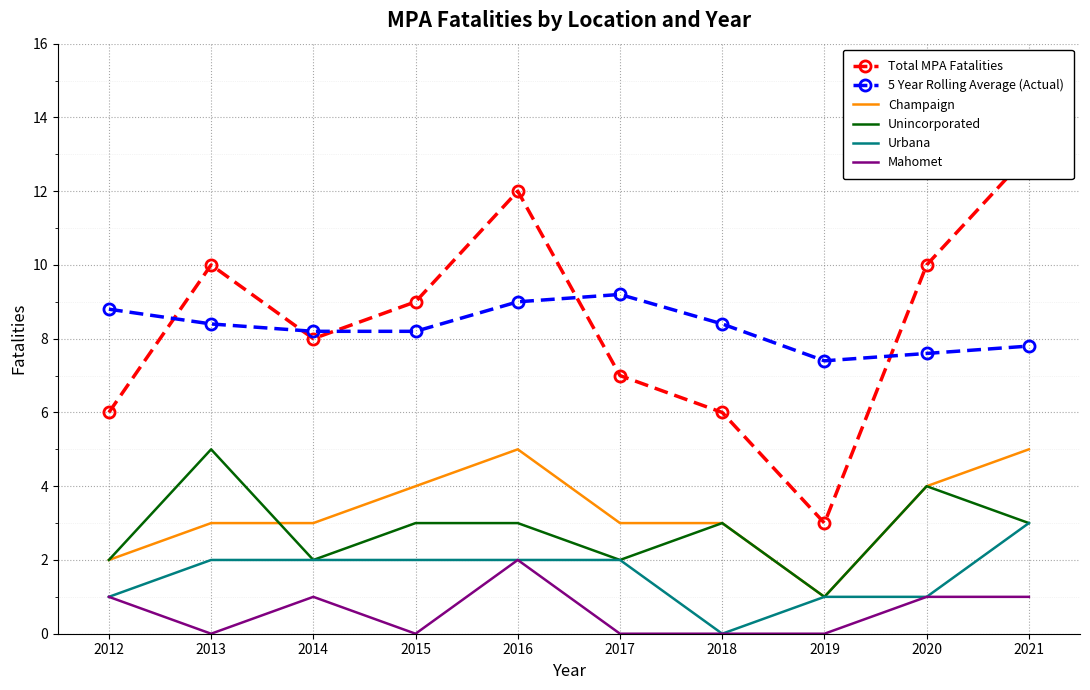

What is the greatest value displayed?

13.0